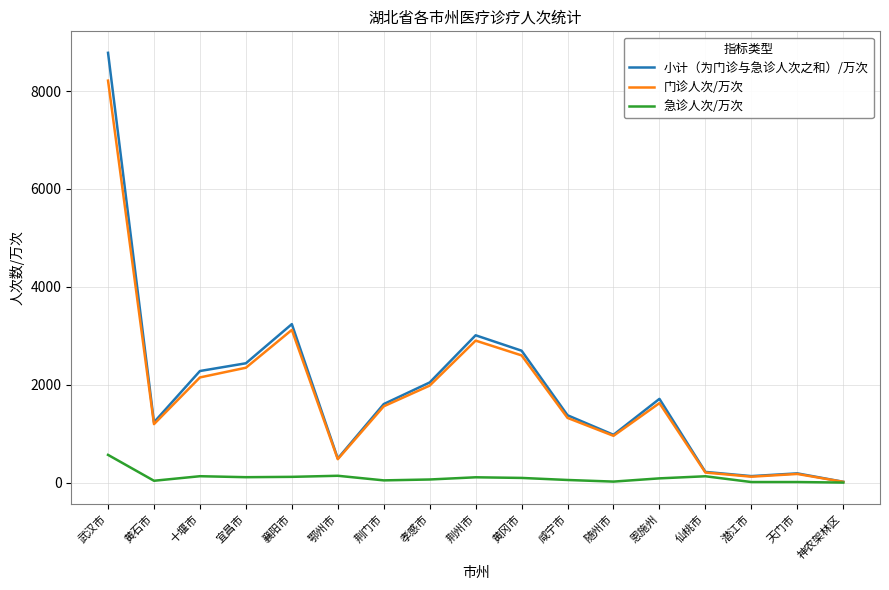

Which category has the highest value across all series?

武汉市